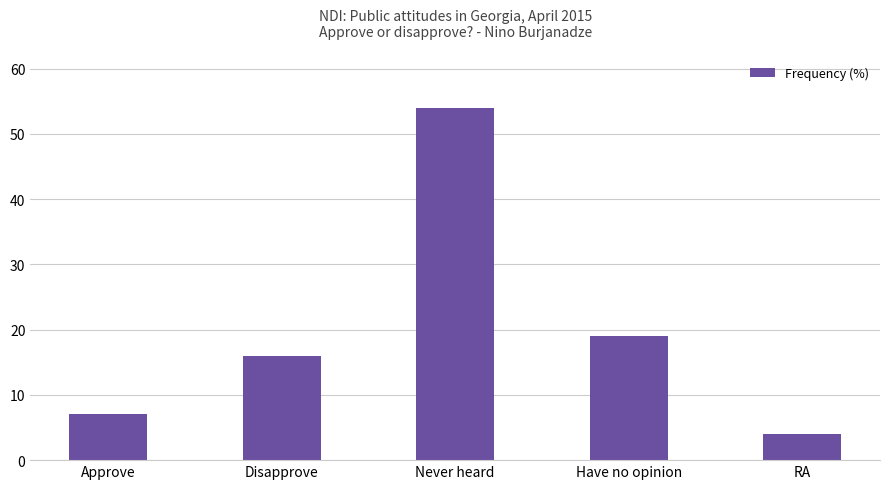

What is the label of the 3rd bar from the right?

Never heard